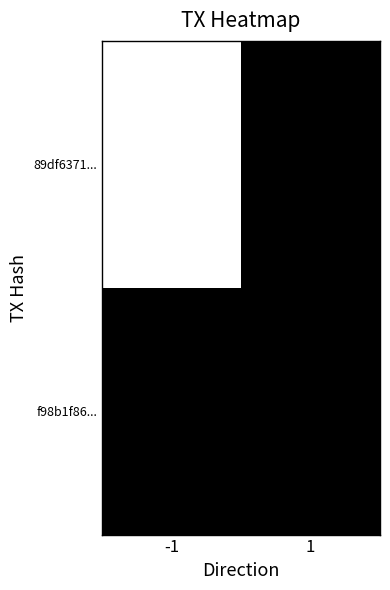

List the series in order of their peak value, lowest first.

f98b1f86..., 89df6371...